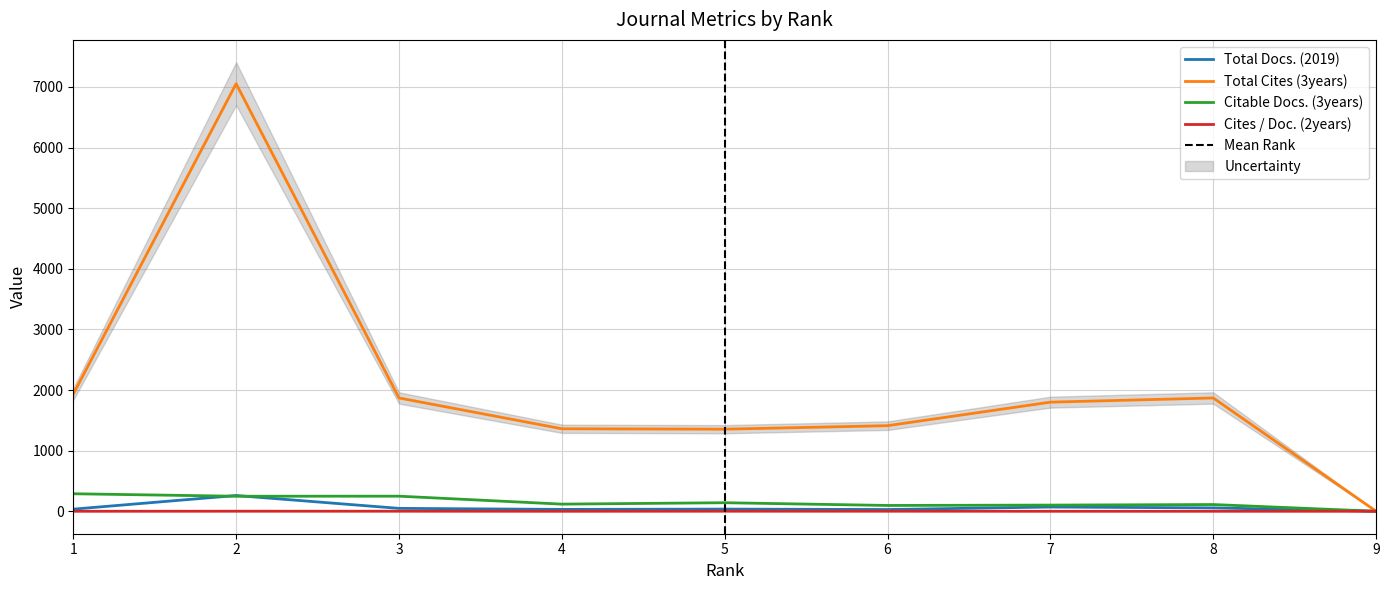

Reading left to right, list all the values displayed in this chart.

Total Docs. (2019): 35	260	48	31	36	29	70	56	0
Total Cites (3years): 1933	7053	1869	1361	1354	1412	1800	1869	0
Citable Docs. (3years): 289	248	249	118	141	96	102	111	0
Cites / Doc. (2years): 0	1	1	0	1	1	0	0	0